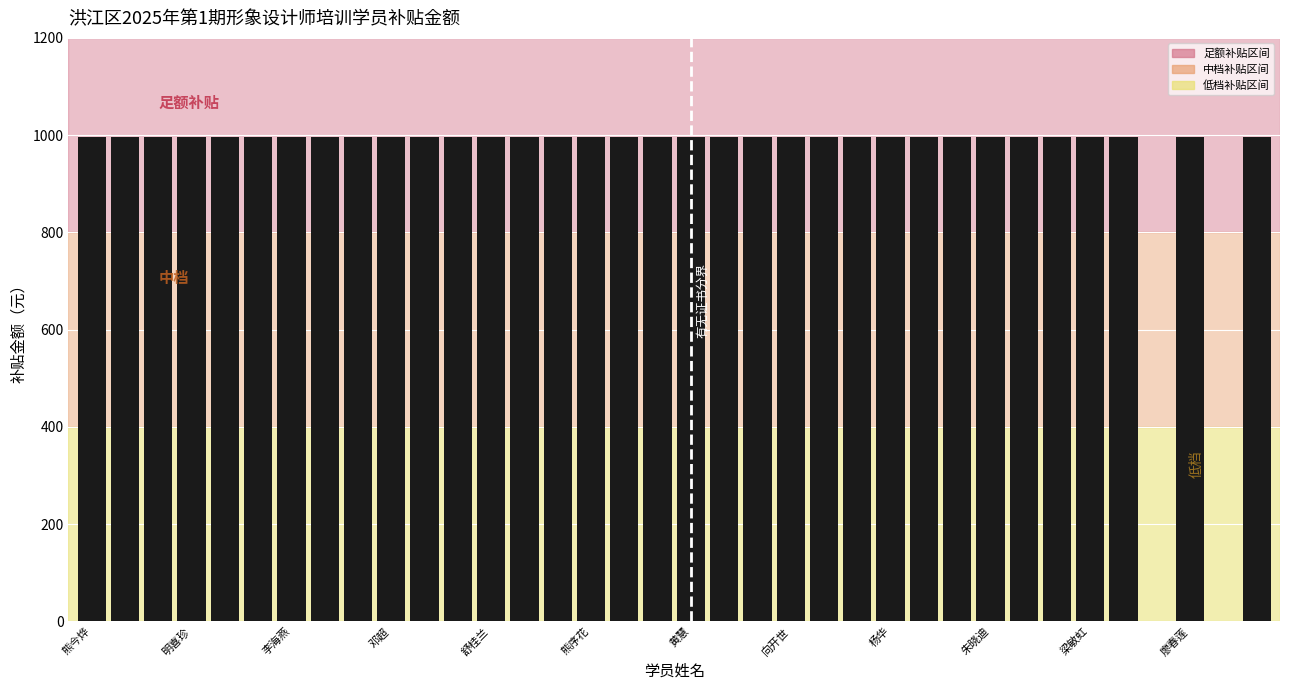

What is the greatest value displayed?

997